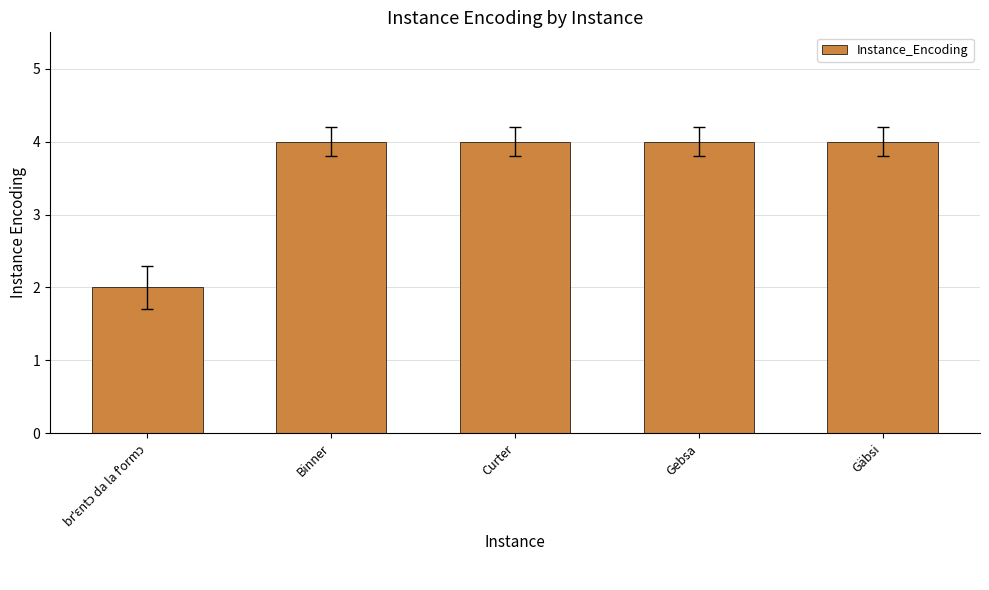

Reading left to right, transcribe all the data shown in this chart.

2	4	4	4	4